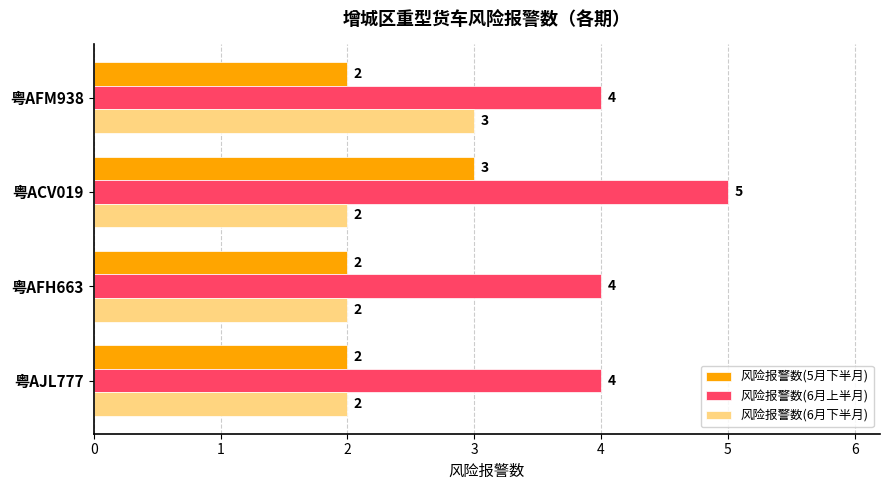

At which category is the sum across all series the highest?

粤ACV019